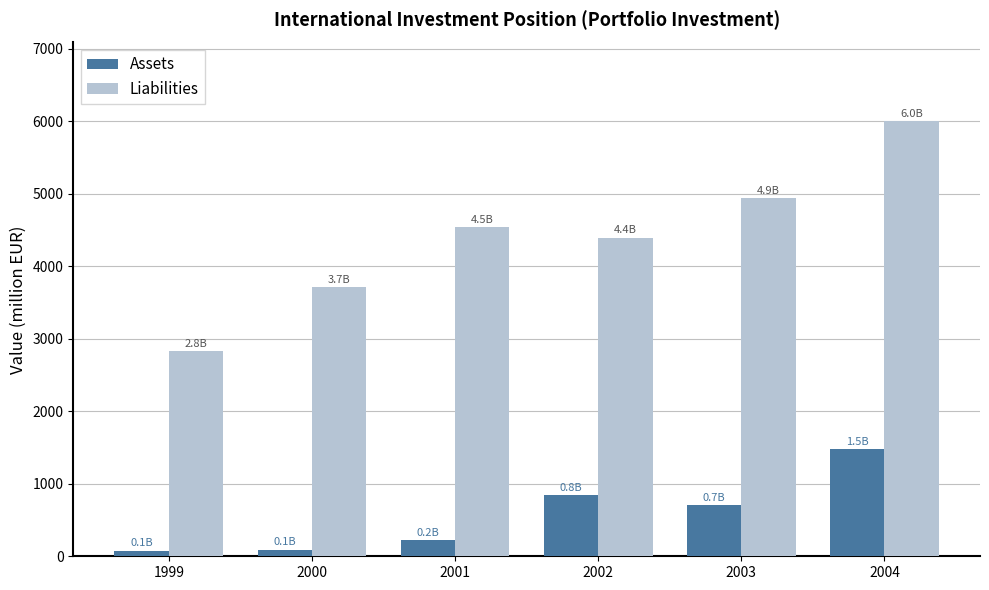

The value of Liabilities at 2001 is 7566.9. True or false?

False